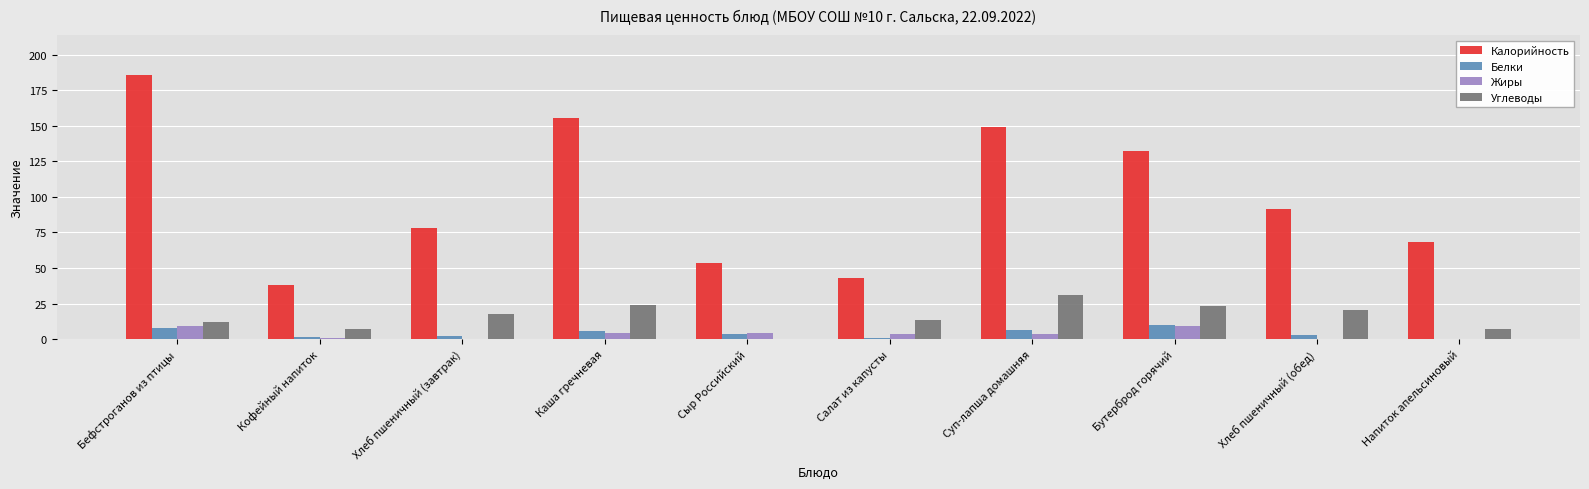

What is the sum of all Углеводы values?

154.6